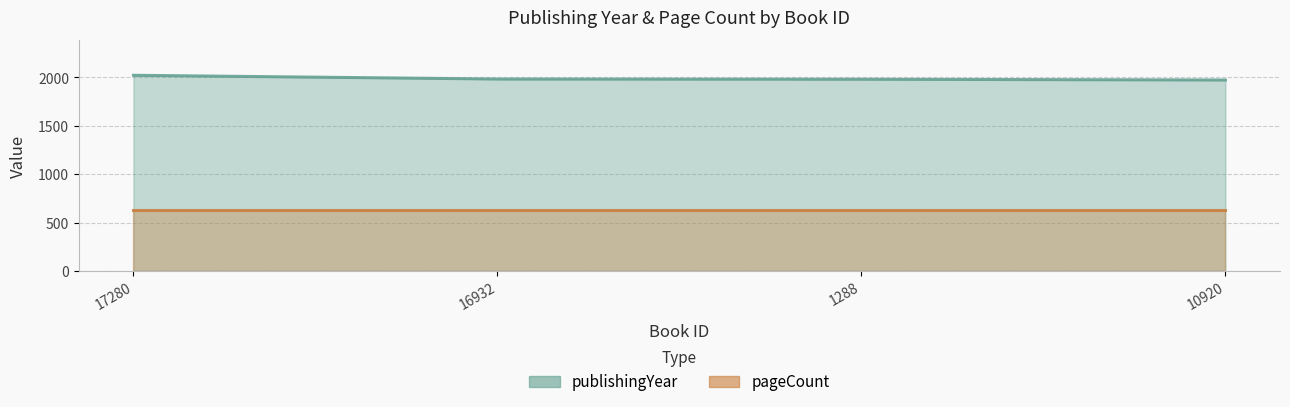

Is it true that the value at 16932 is 949?

False